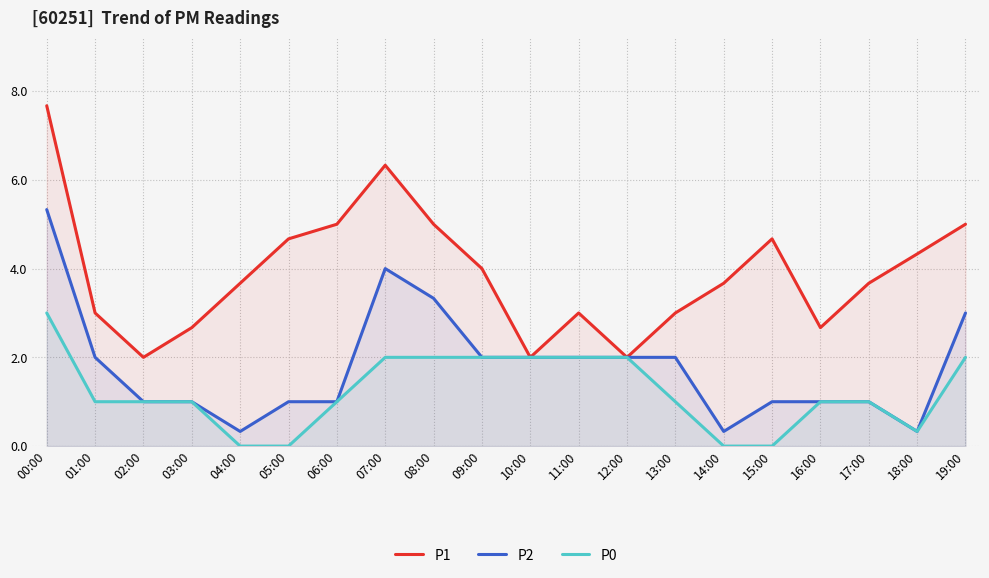

At which label is P0 closest to 1?

01:00